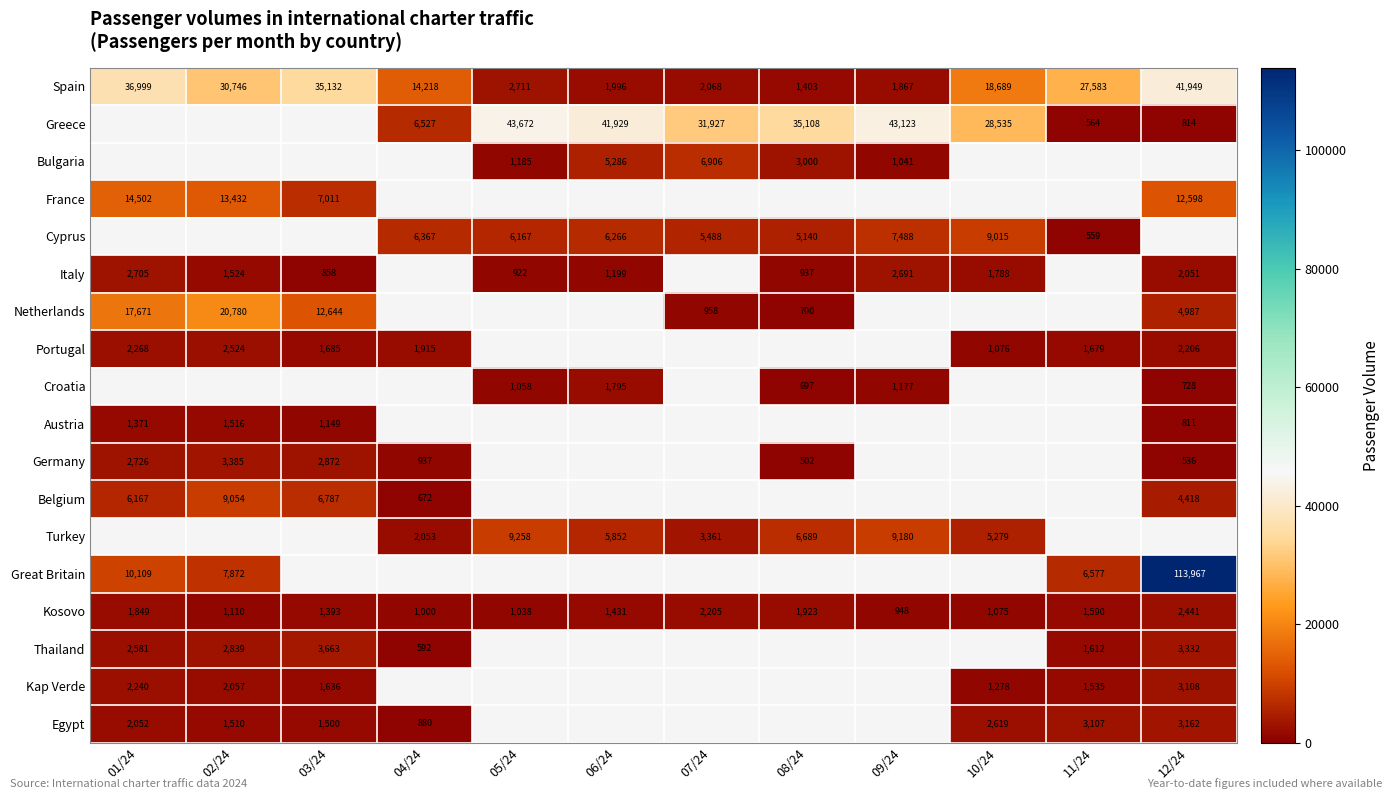

The Greece series shows 8739 at 10/24. True or false?

False